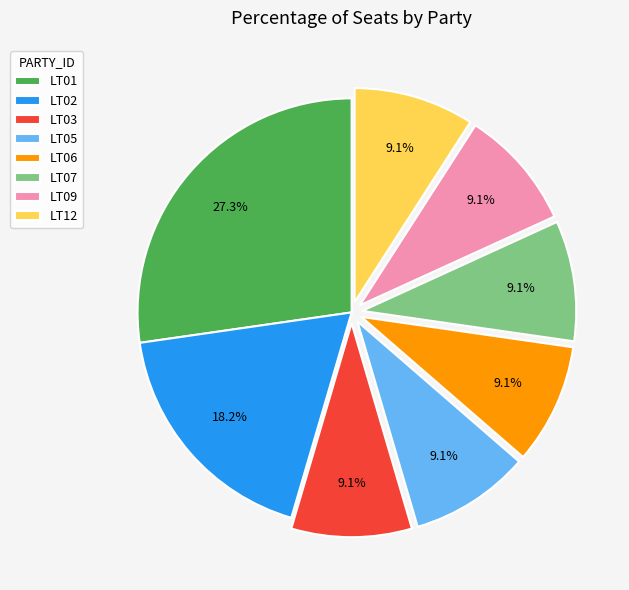

To the nearest percent, what is the combined percentage of LT05 and LT12?

18%